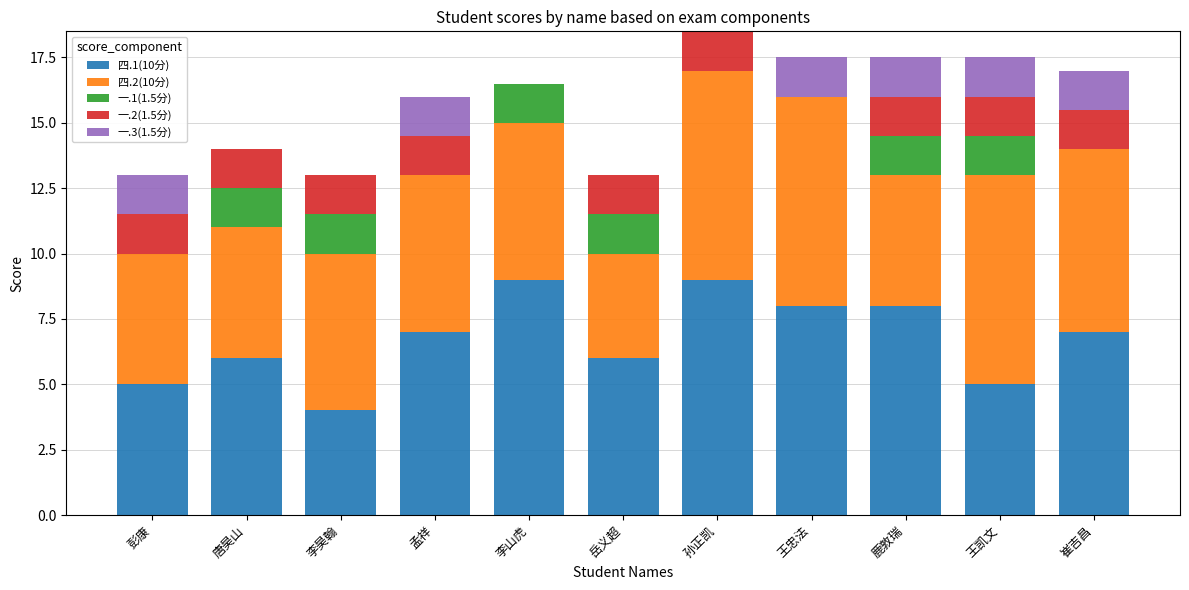

What is the total value across all series at 李昊翰?

13.0